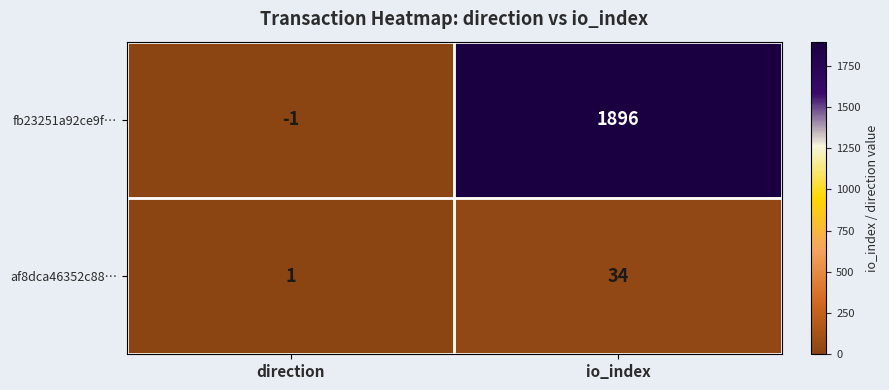

Reading right to left, what are all the values shown in this chart?

fb23251a92ce9f…: 1896	-1
af8dca46352c88…: 34	1